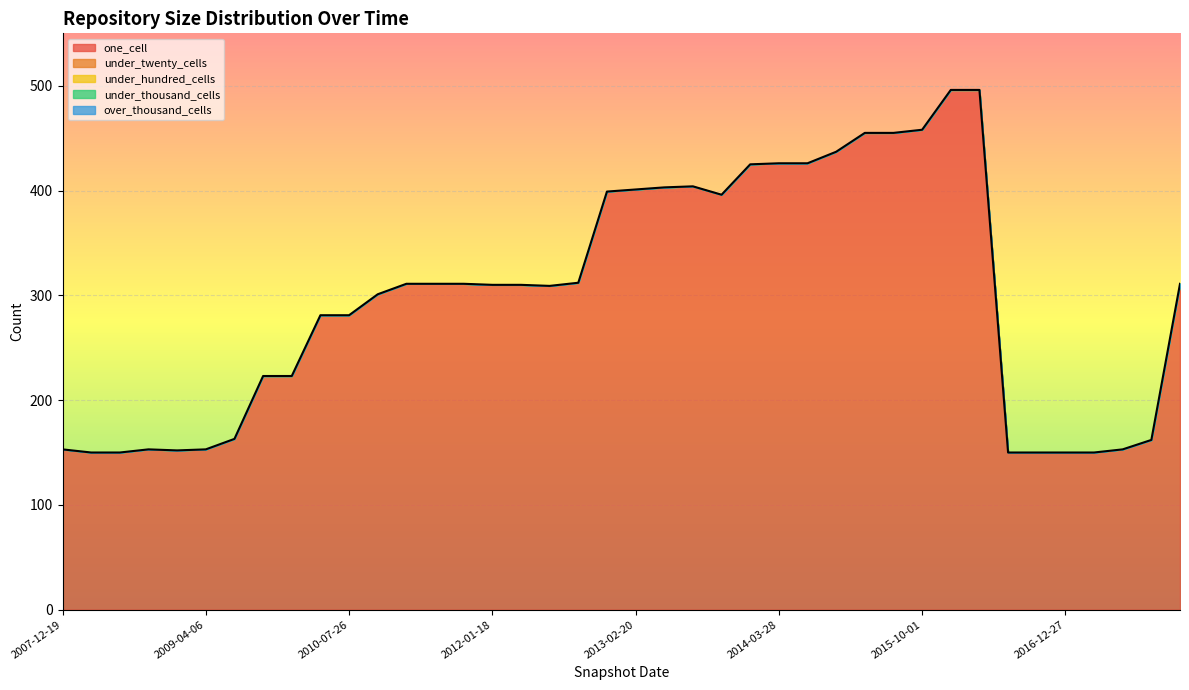

Where is one_cell nearest to the value 323?

2012-10-31